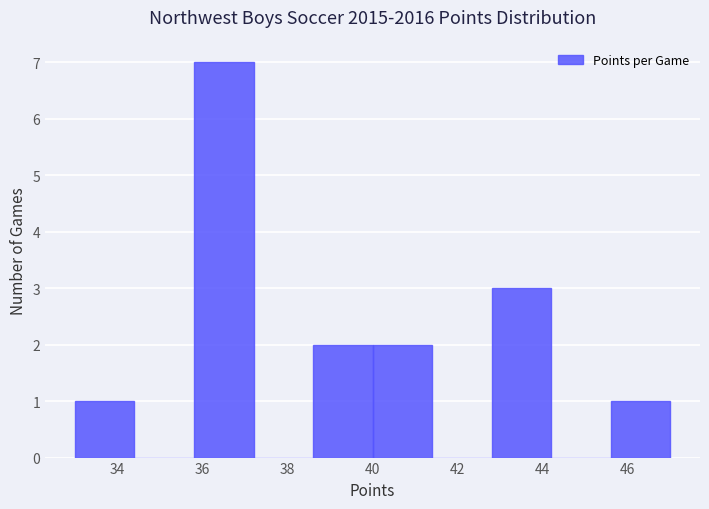

Reading left to right, list every bar in this chart as the range it spans on the x-axis followed by its height. The values are not printed on the chart, so give them approximately, as read against the axis.

33.0 to 34.4: 1
34.4 to 35.8: 0
35.8 to 37.2: 7
37.2 to 38.6: 0
38.6 to 40.0: 2
40.0 to 41.4: 2
41.4 to 42.8: 0
42.8 to 44.2: 3
44.2 to 45.6: 0
45.6 to 47.0: 1